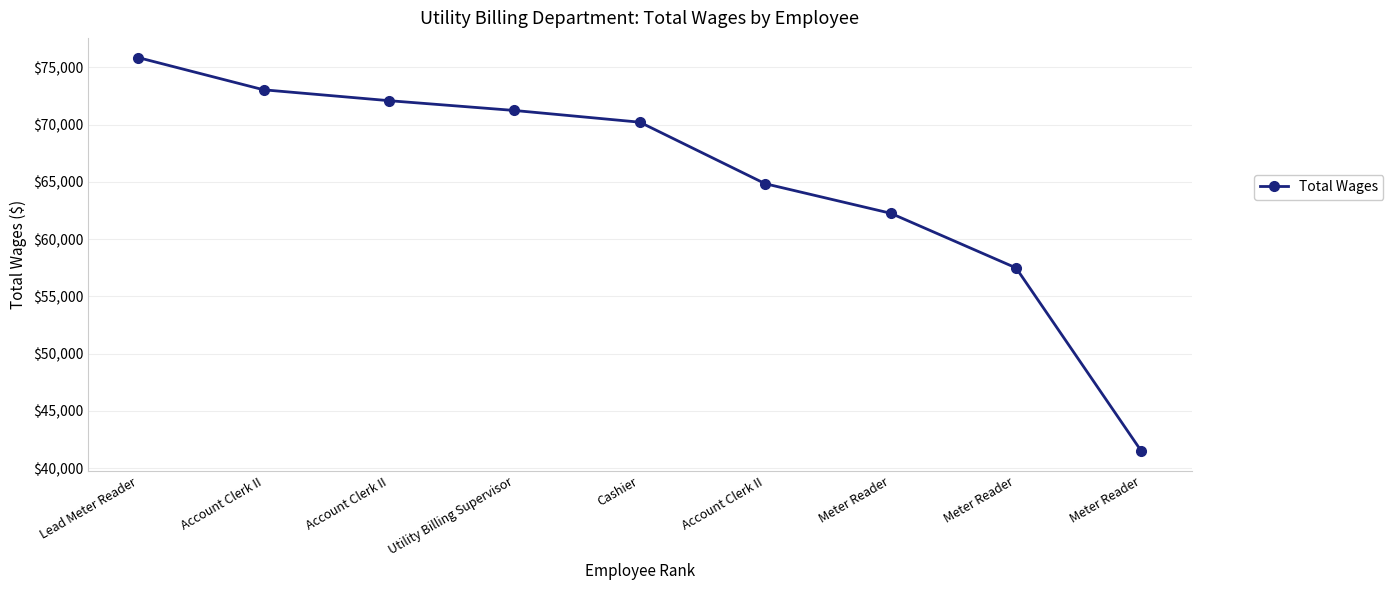

How many values are below 70206?

4